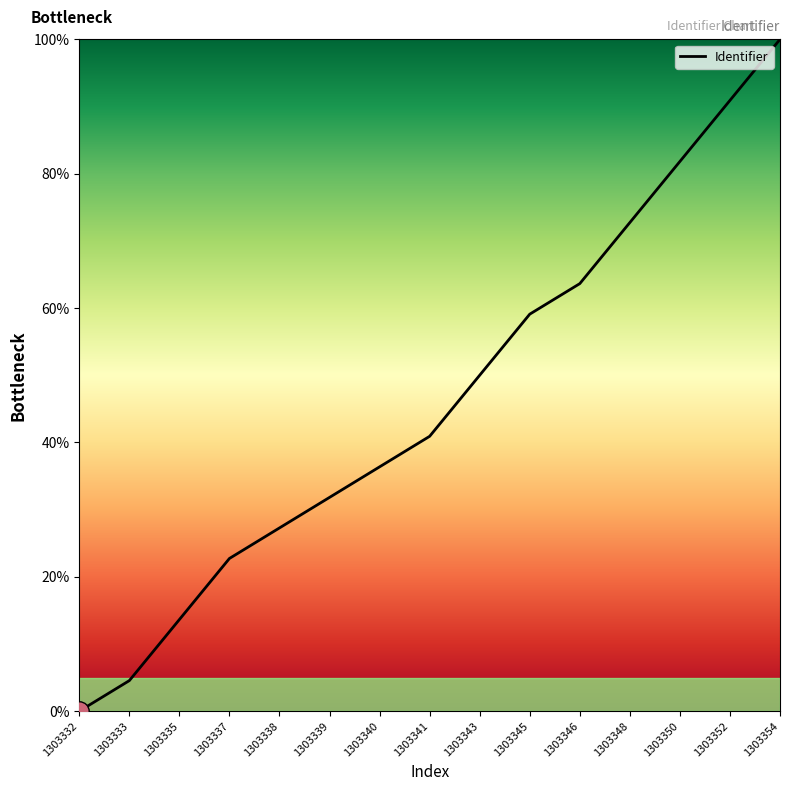

Read the value at 1303337.

22.7